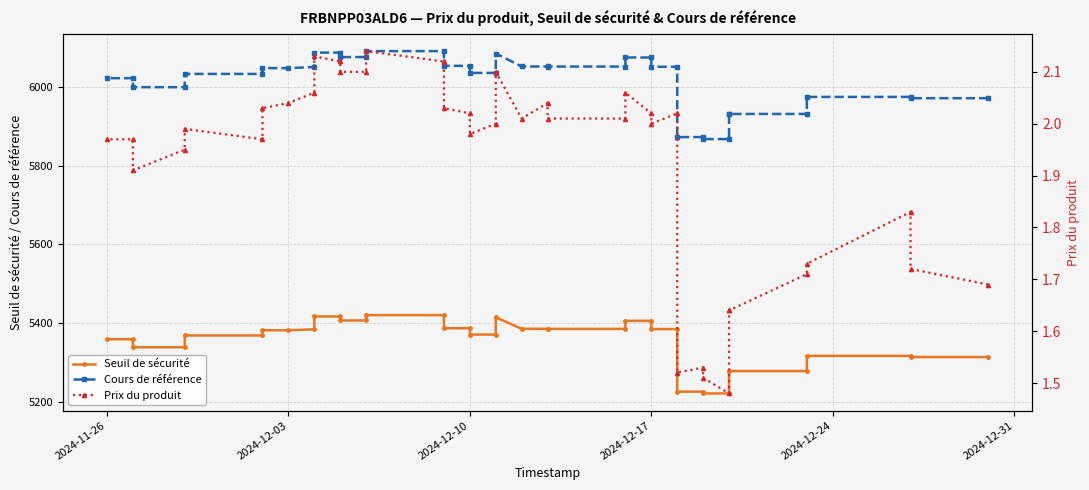

What are all the series names shown in the legend?

Seuil de sécurité, Cours de référence, Prix du produit